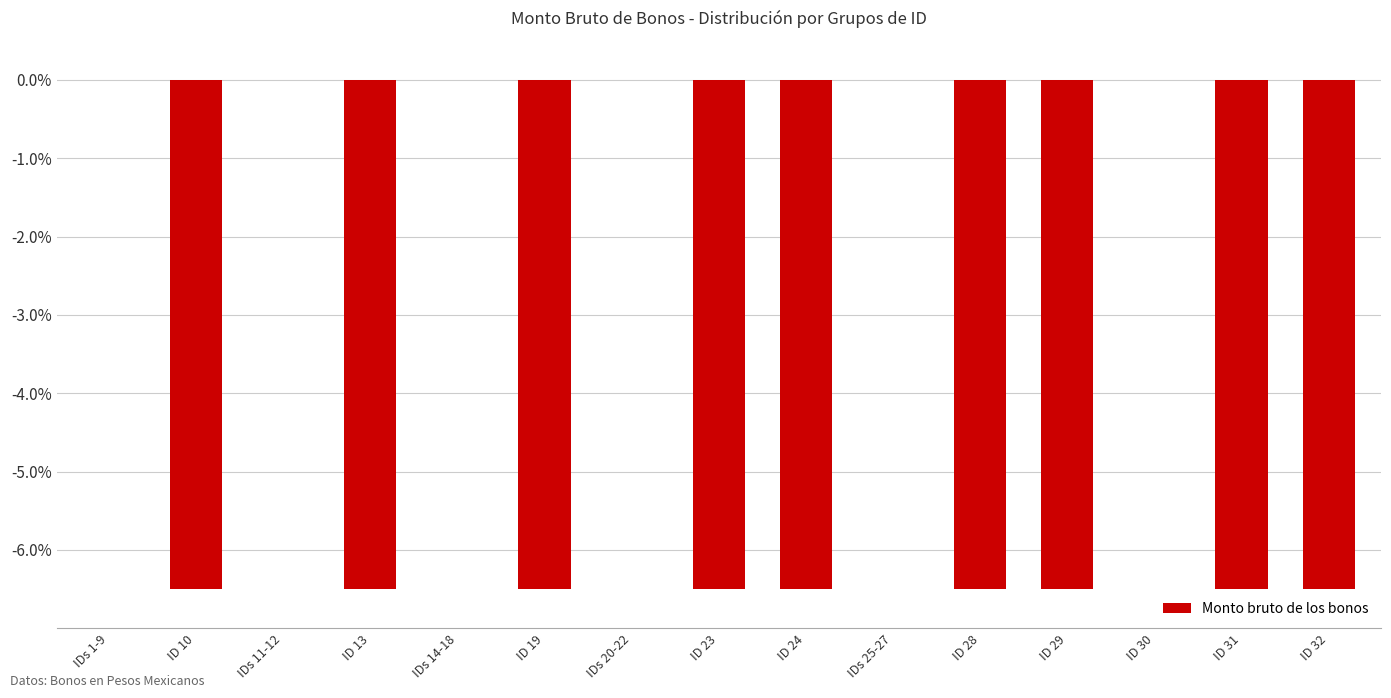

The chart shows a value of -6.5 at ID 13. True or false?

True